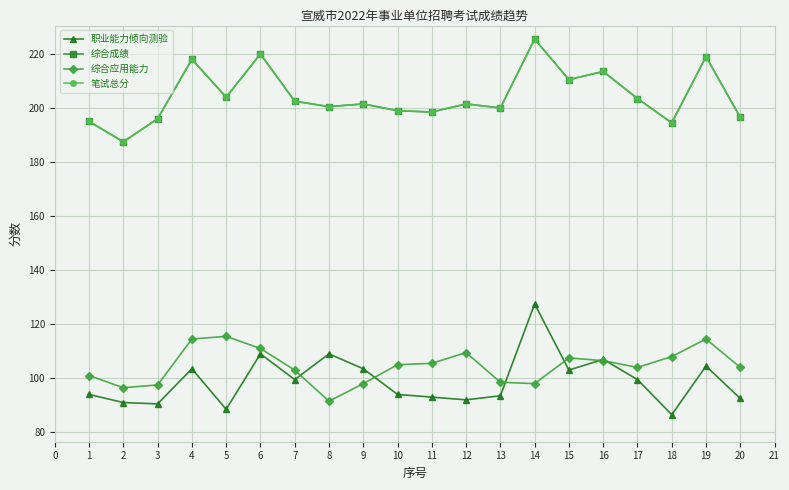

The 笔试总分 series shows 286.9 at 17. True or false?

False